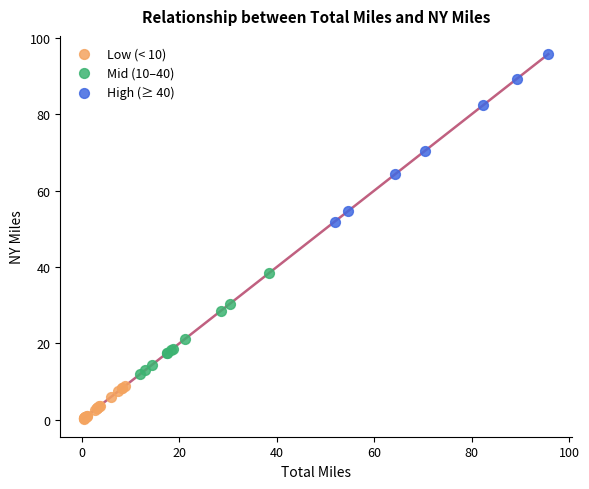

What are all the series names shown in the legend?

Low (< 10), Mid (10–40), High (≥ 40)